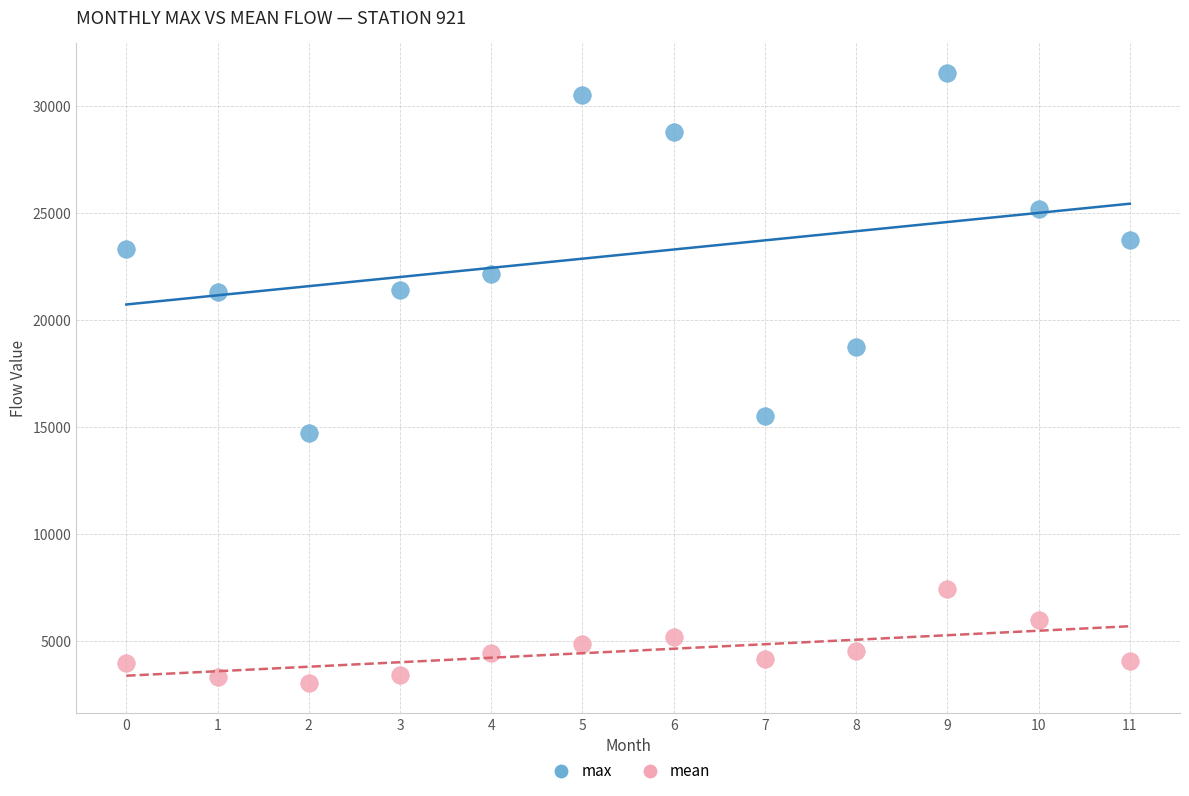

Which series reaches the minimum Y coordinate?

mean